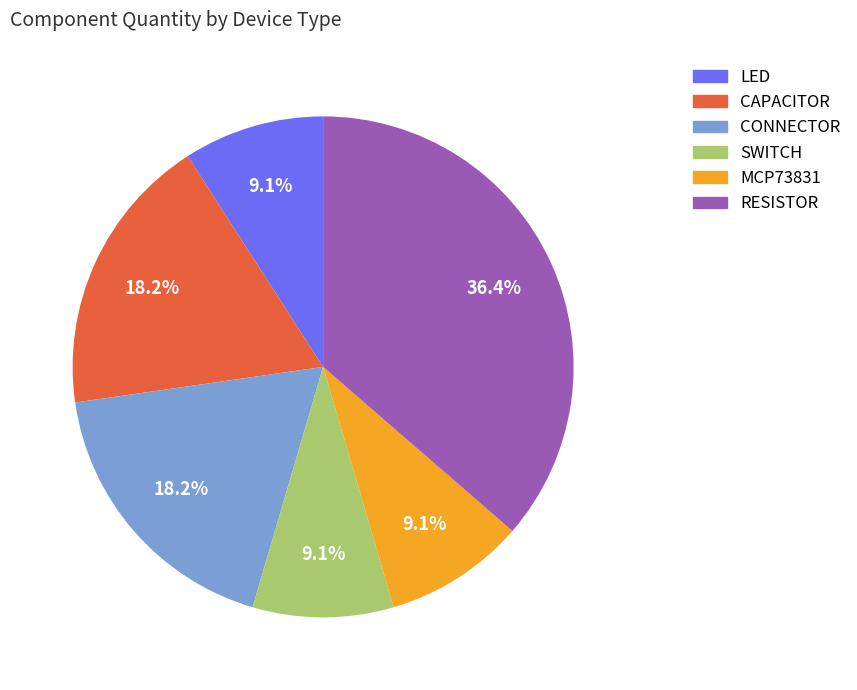

How much of the chart is everything except MCP73831?

90.9%